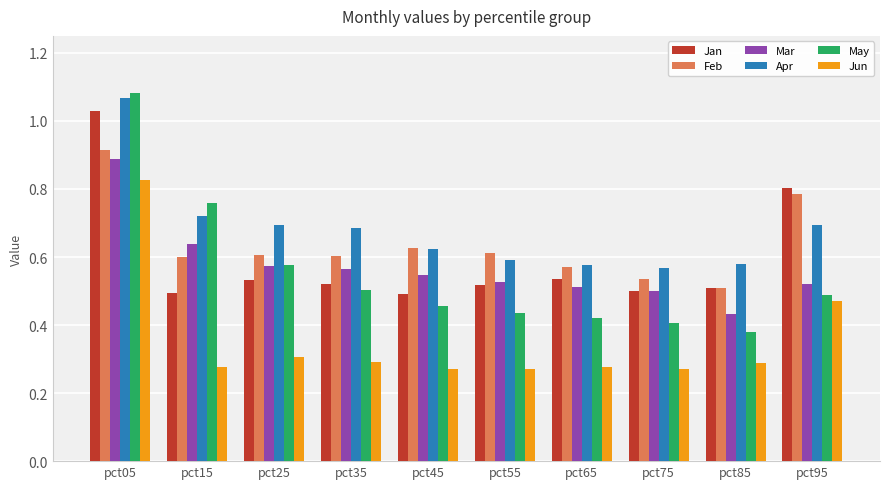

What are all the series names shown in the legend?

Jan, Feb, Mar, Apr, May, Jun